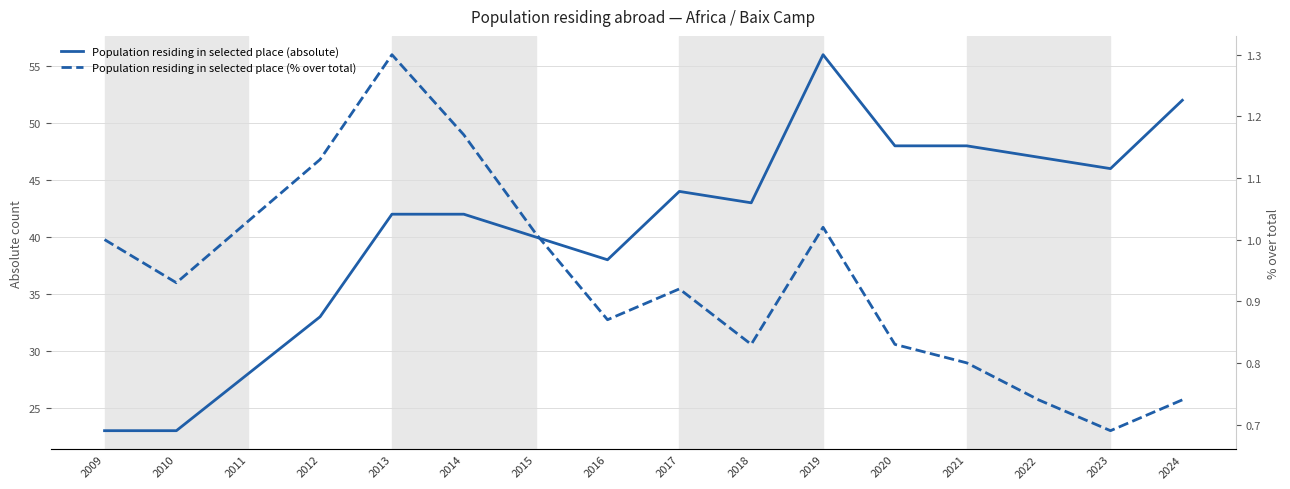

Count the number of data series in this chart.

2